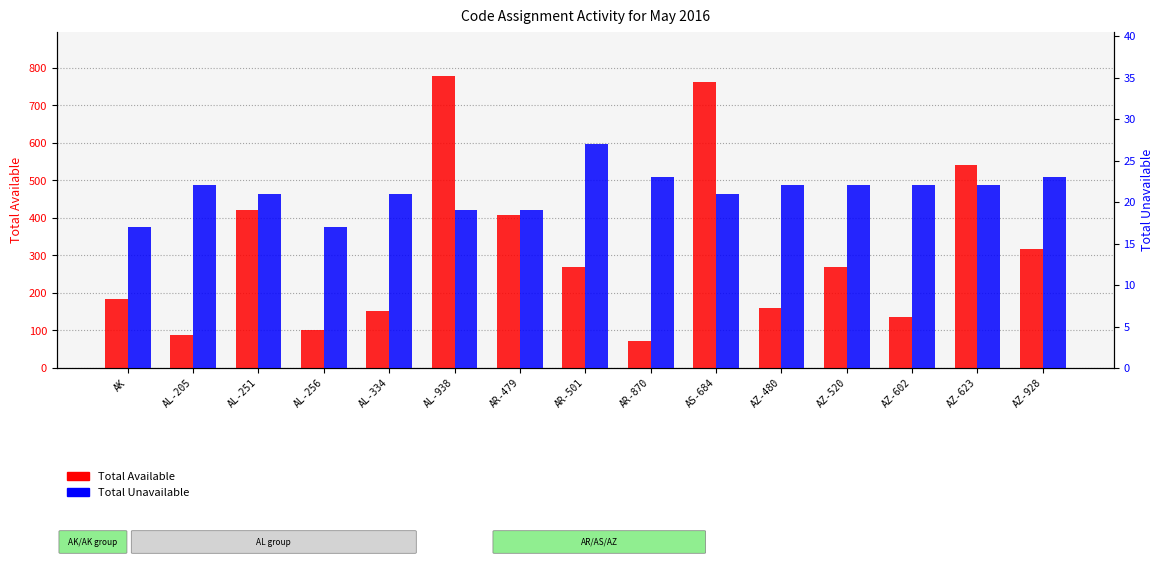

Rank the series by their average value, from highest to lowest.

Total Available, Total Unavailable